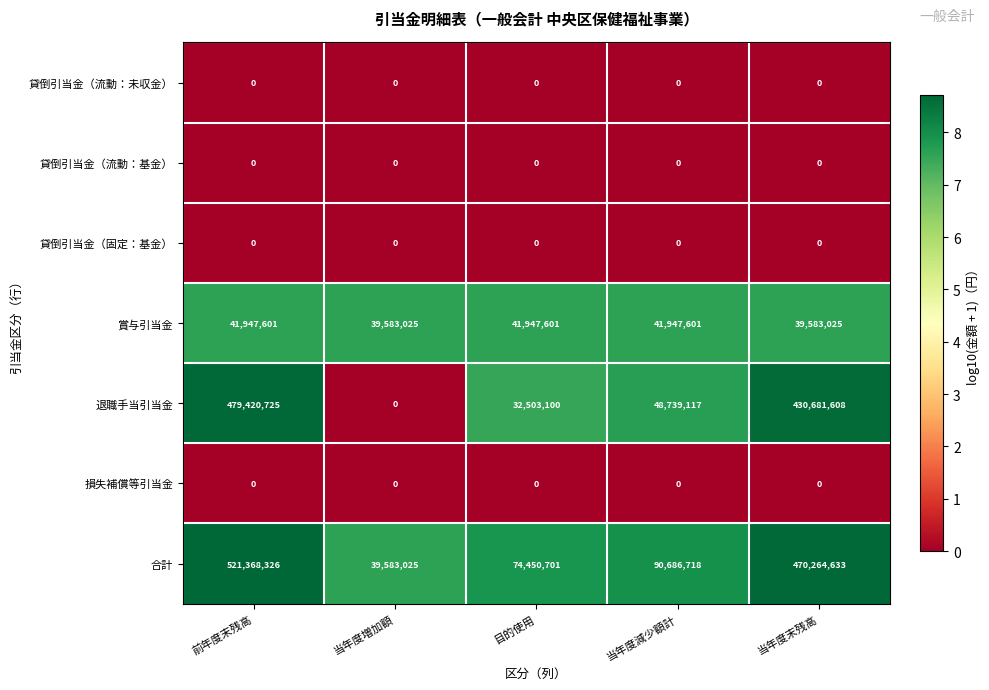

What is the sum of all 退職手当引当金 values?

991344550